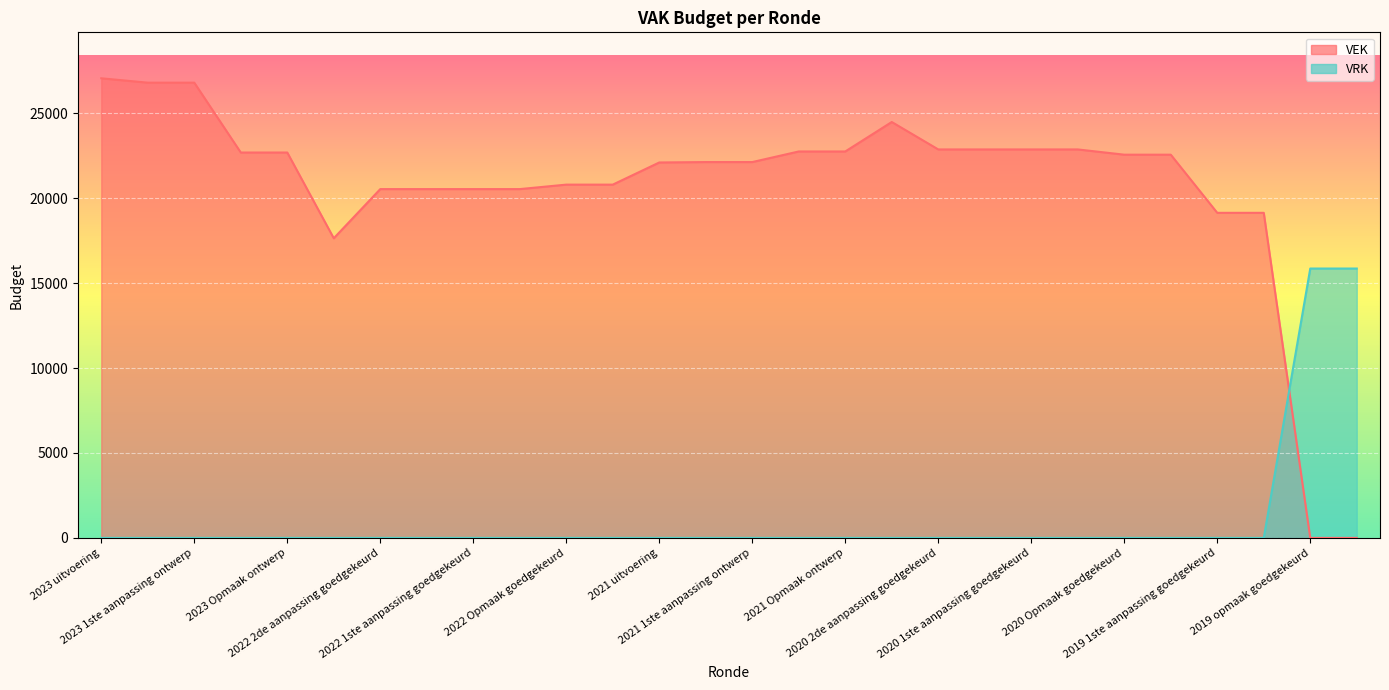

At how many categories does at least one series exceed 1203?

28